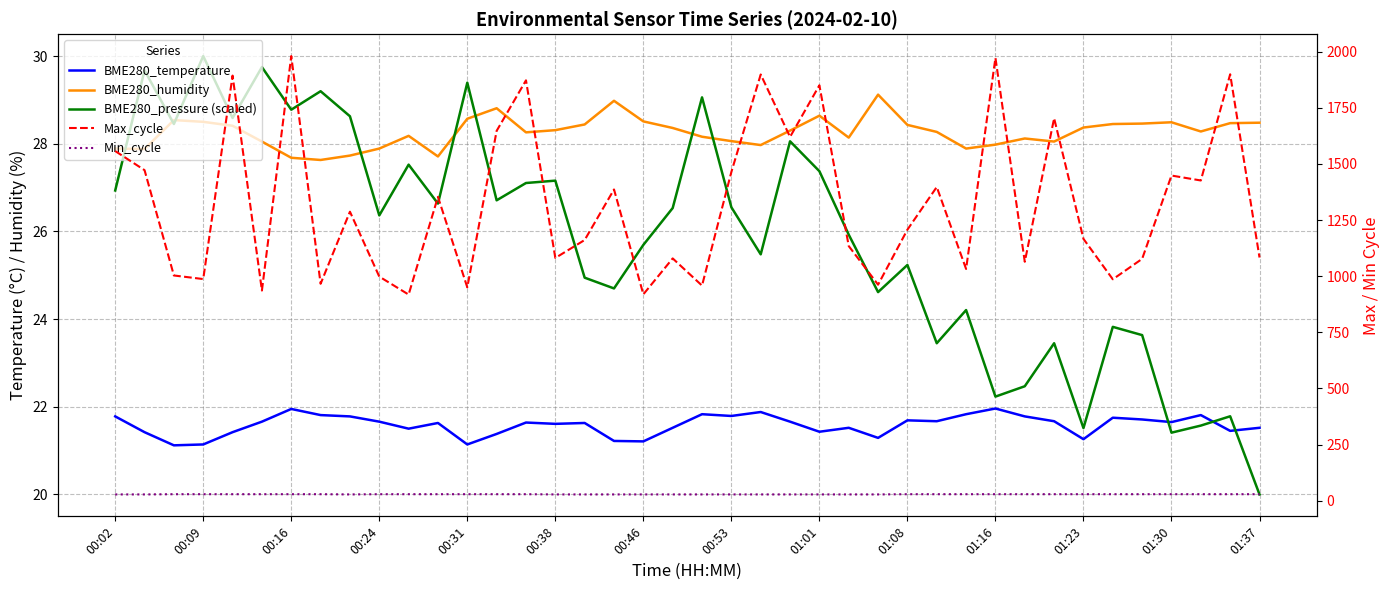

True or false: BME280_pressure (scaled) and BME280_humidity intersect in this chart.

True